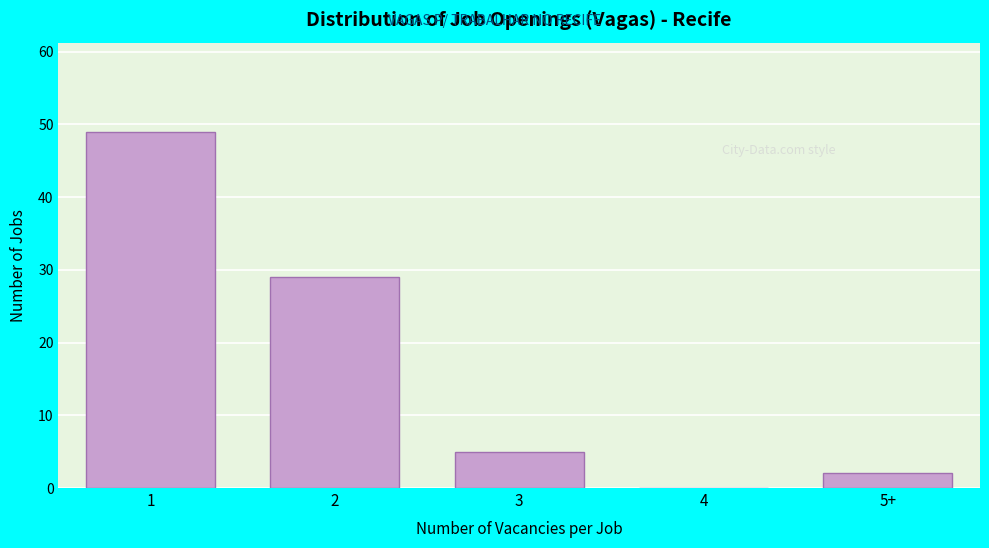

Reading left to right, extract all data points from this chart.

1=49	2=29	3=5	4=0	5+=2